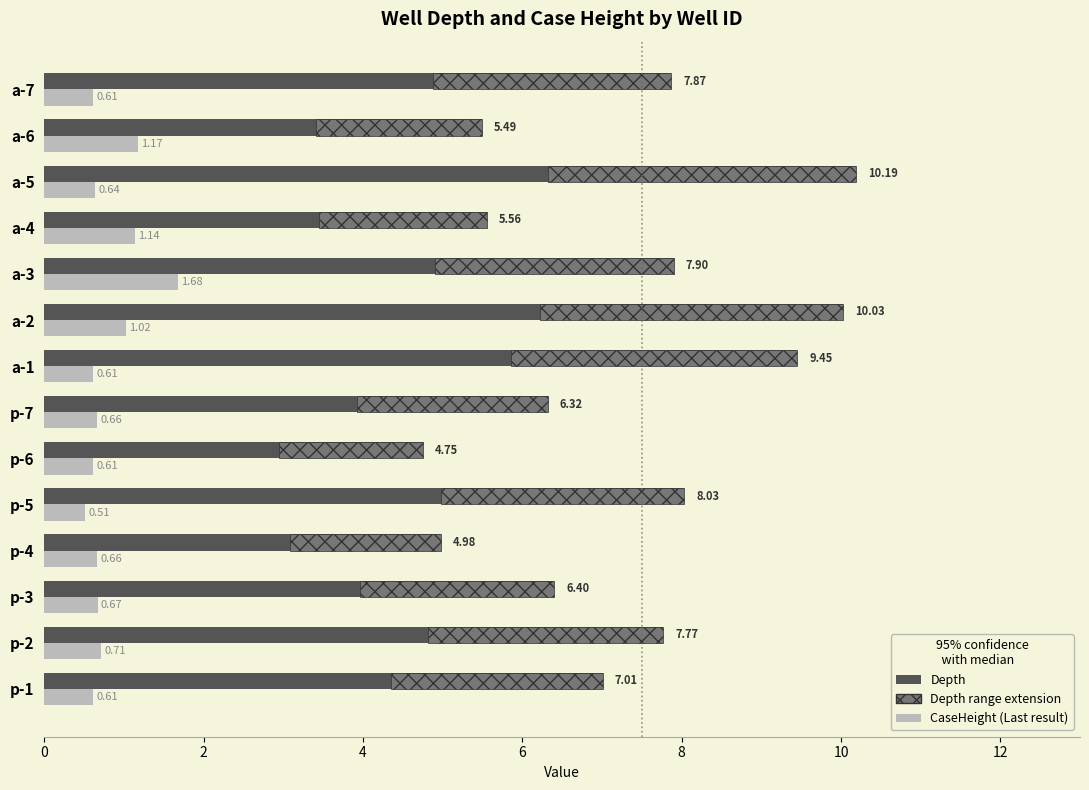

Which series has the largest total across all categories?

Depth